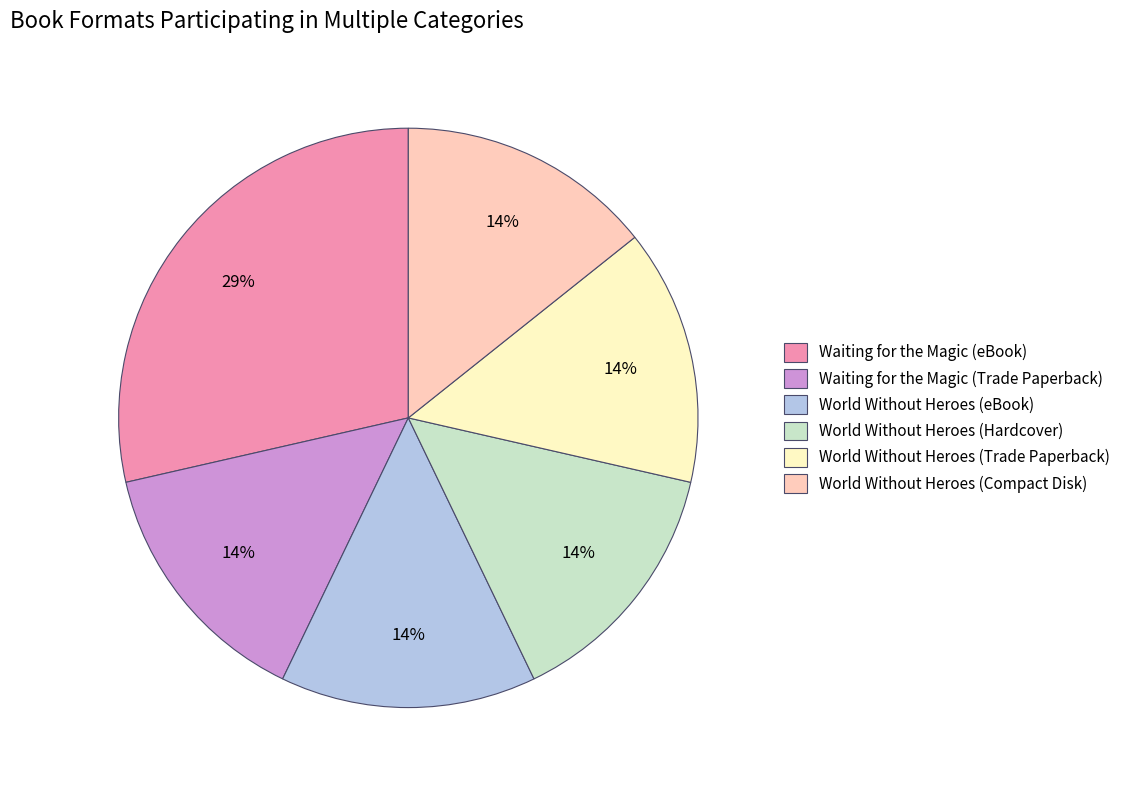

Combined, do World Without Heroes (Hardcover) and World Without Heroes (eBook) account for over 50%?

No